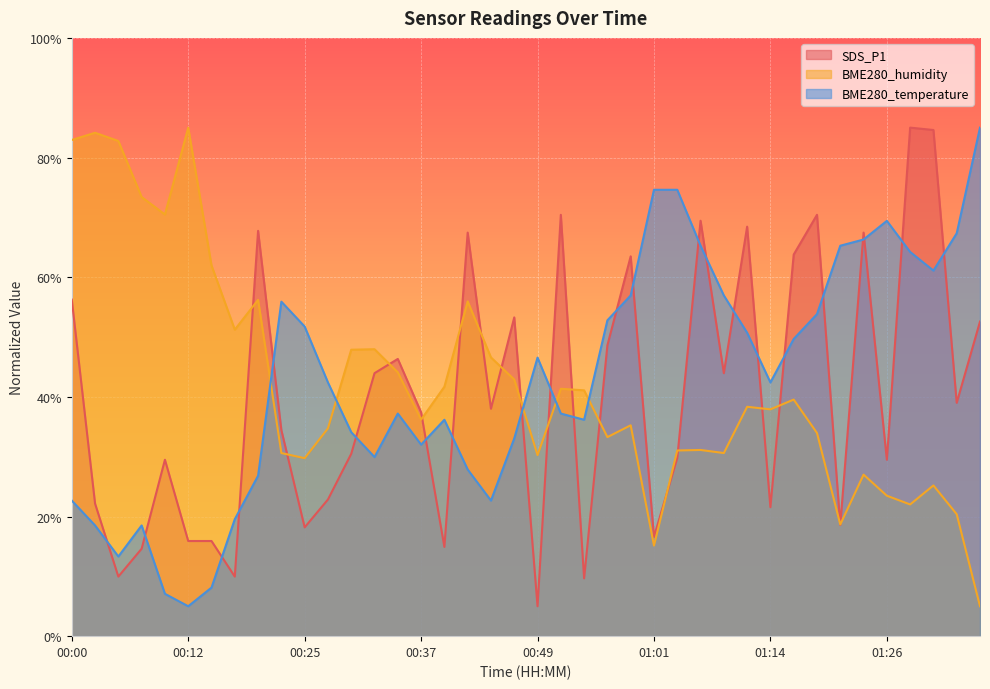

What position from the left is 00:54?

23